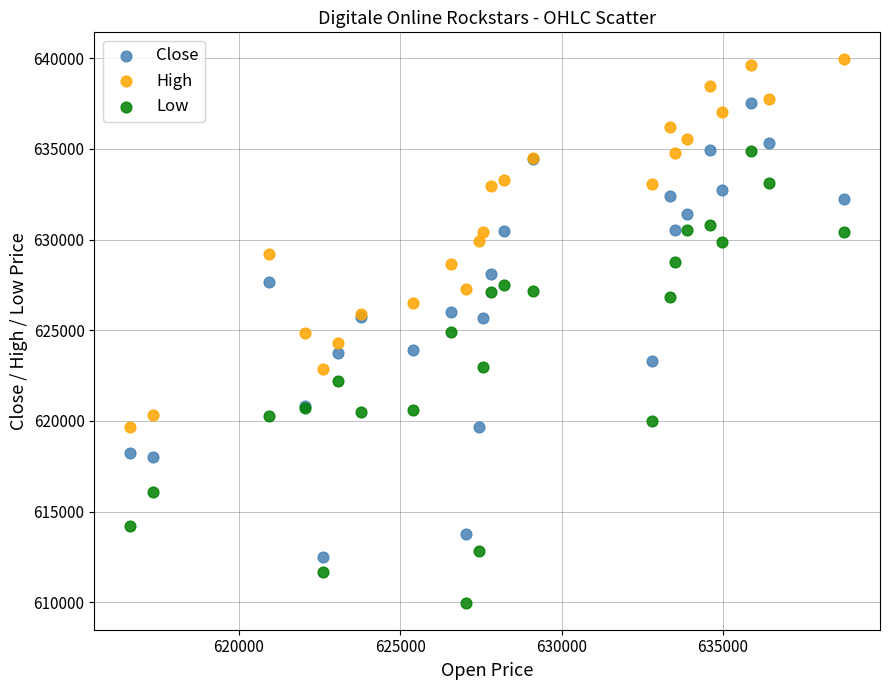

Which series reaches the minimum Y coordinate?

Low